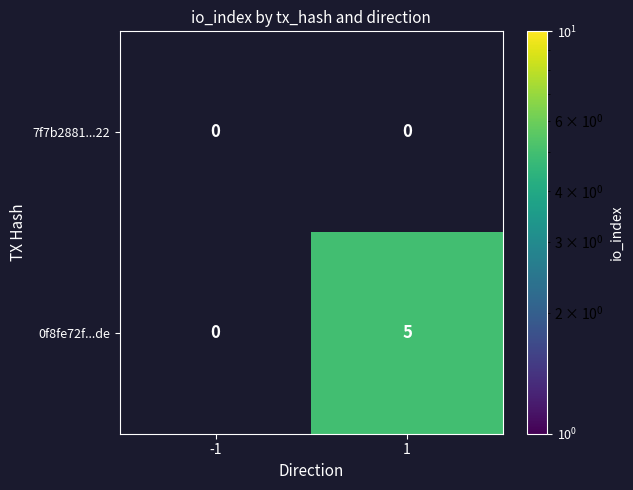

At which label does 7f7b2881...22 reach its minimum?

-1